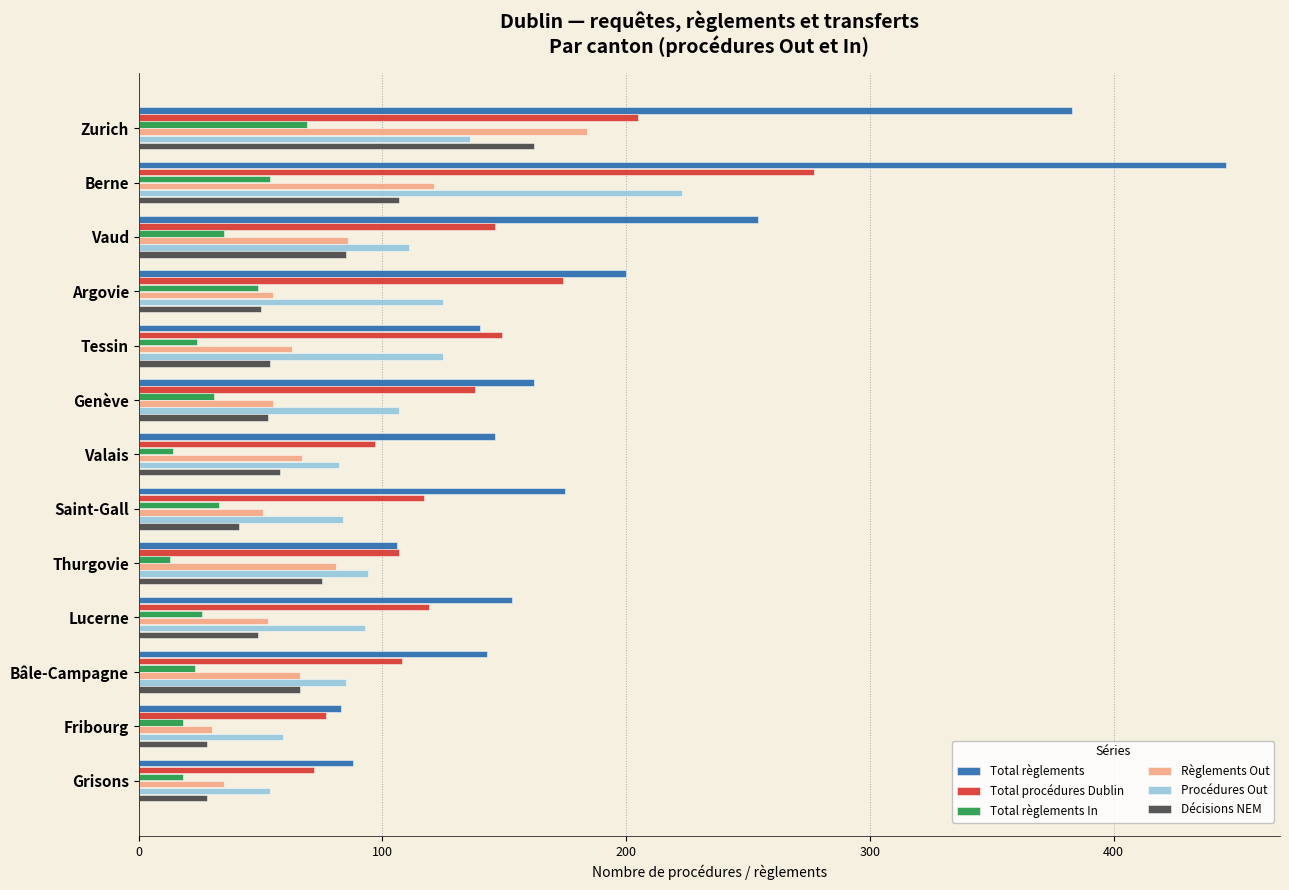

What is the difference between the second highest and minimum values in the Décisions NEM series?

79